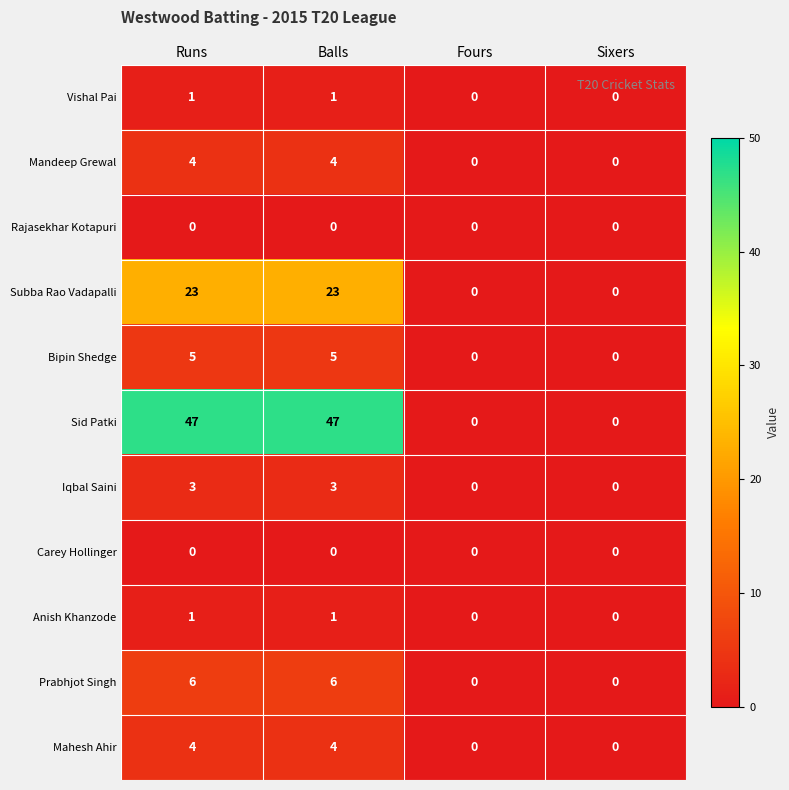

What is the greatest value displayed?

47